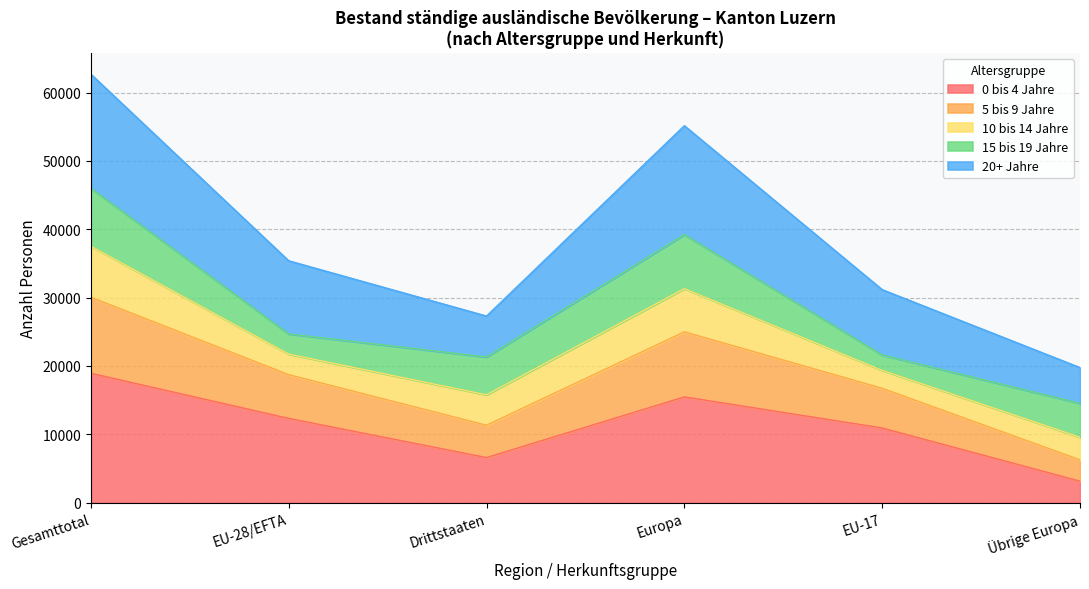

The value of 0 bis 4 Jahre at EU-28/EFTA is 20420. True or false?

False